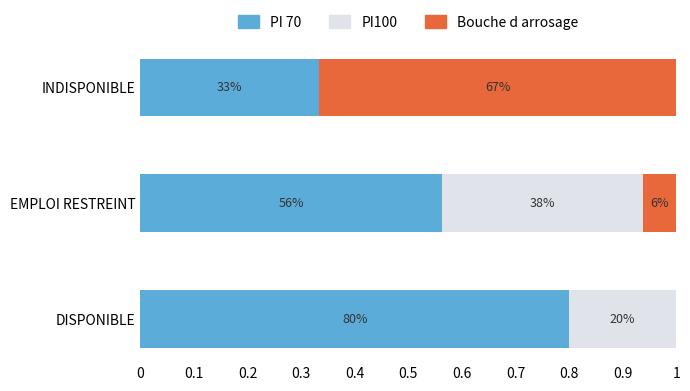

What is the average value of the PI100 series?

0.2